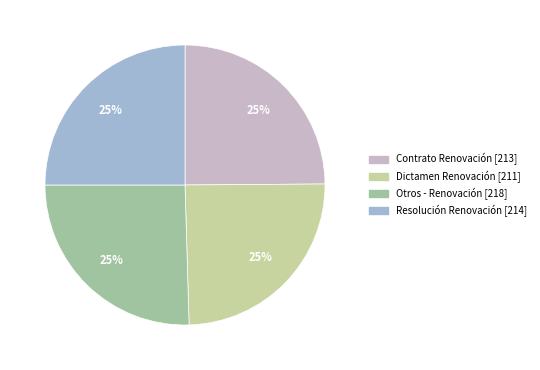

What is the ratio of the value at Otros - Renovación to the value at Dictamen Renovación?

1.0